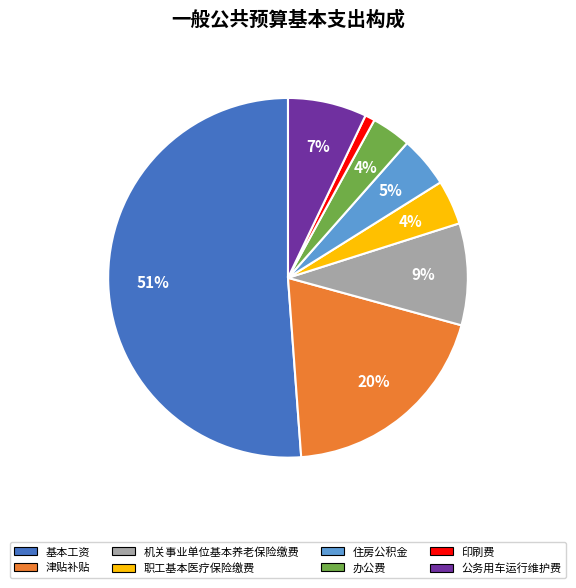

Is it true that 职工基本医疗保险缴费 is 4% of the pie?

True